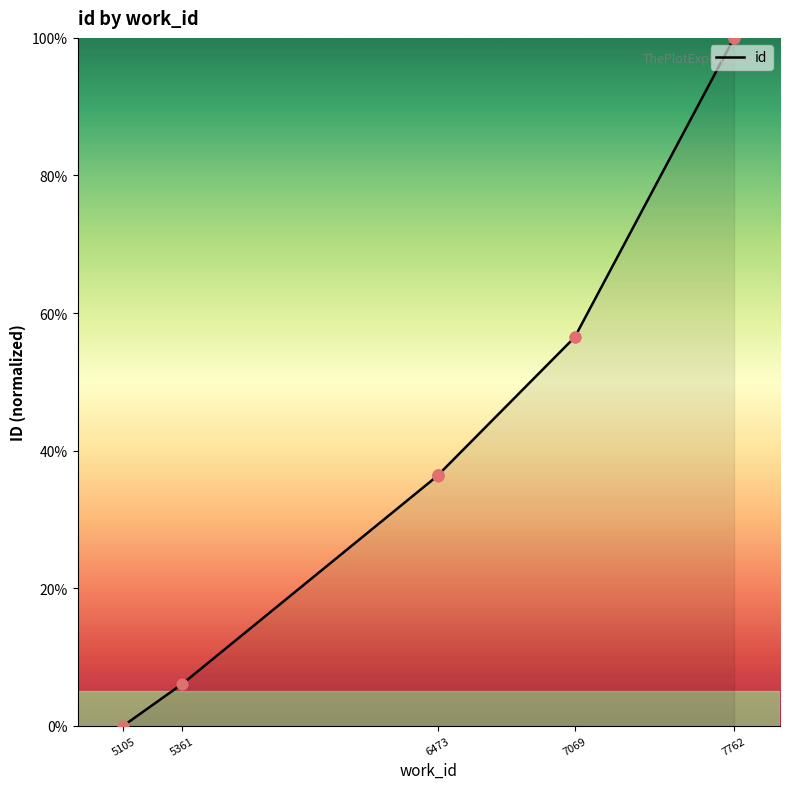

What is the change in value from 5105 to 7069?

+56.5